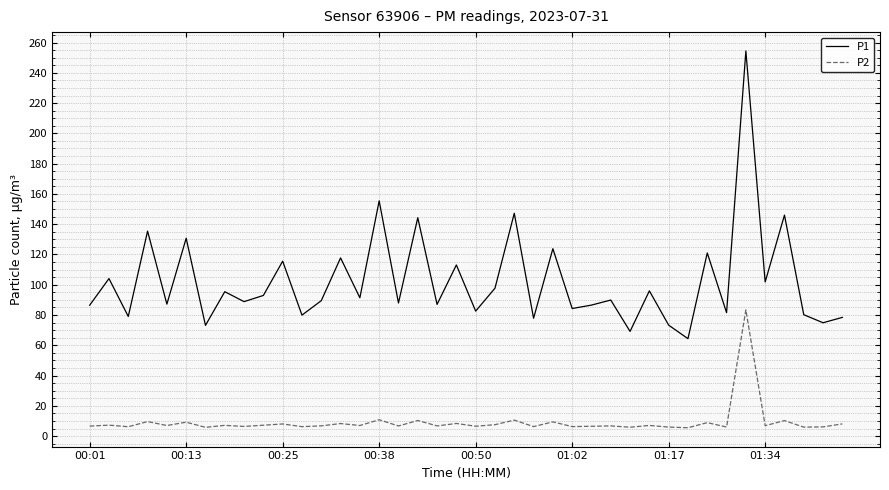

List the series in order of their overall mean, lowest first.

P2, P1